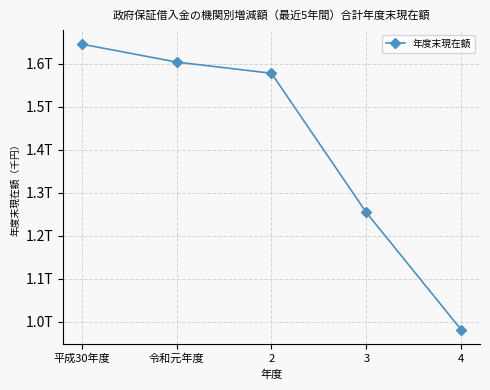

Reading left to right, what are all the values shown in this chart?

1645881746	1604130774	1578038936	1254162879	981431430